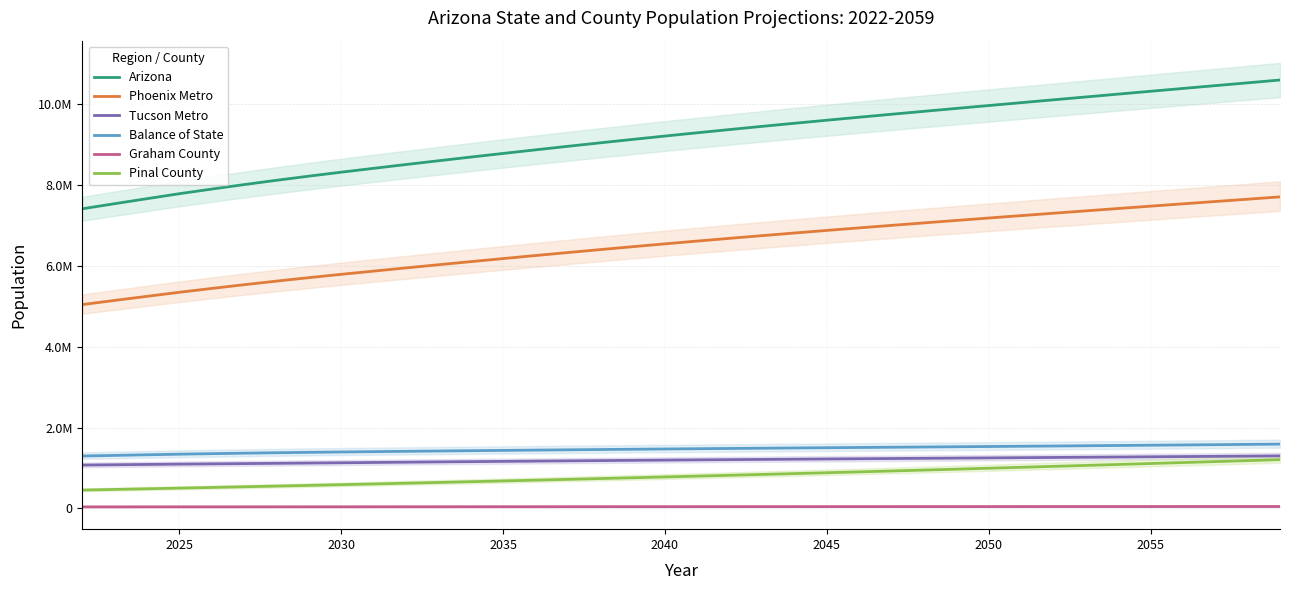

What is the difference between the maximum and minimum values in the Phoenix Metro series?

2662200